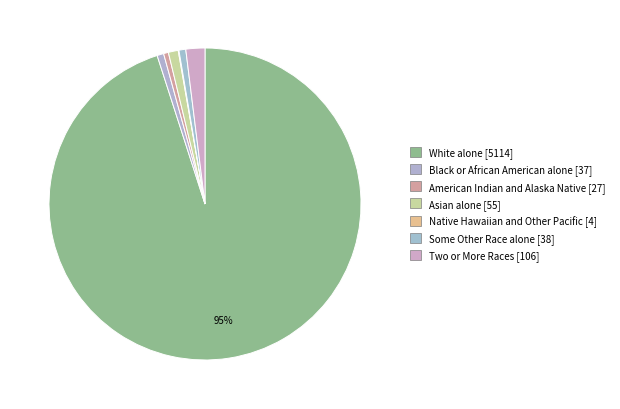

True or false: Some Other Race alone accounts for 6% of the total.

False